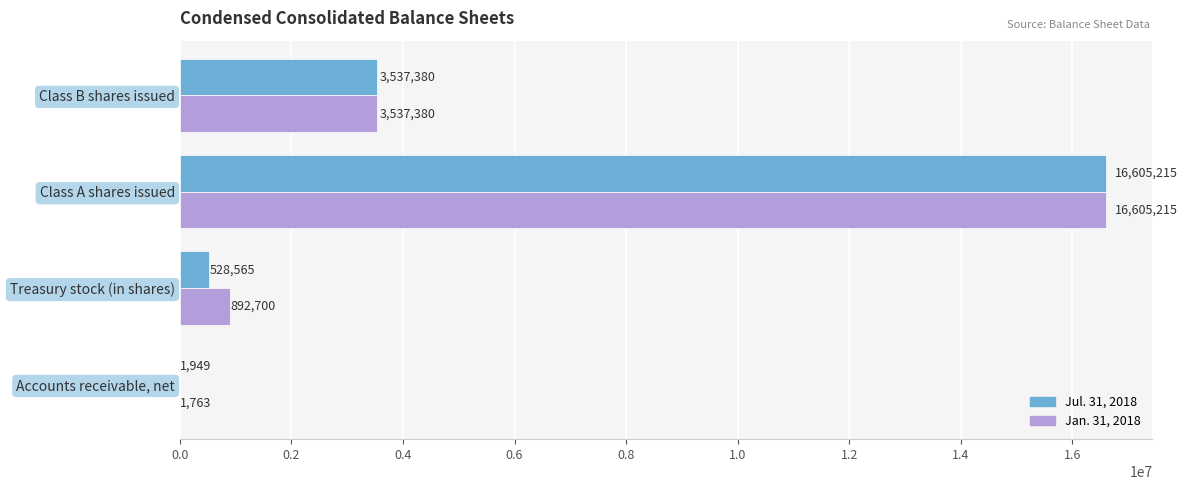

What is the maximum value for Jul. 31, 2018?

16605215